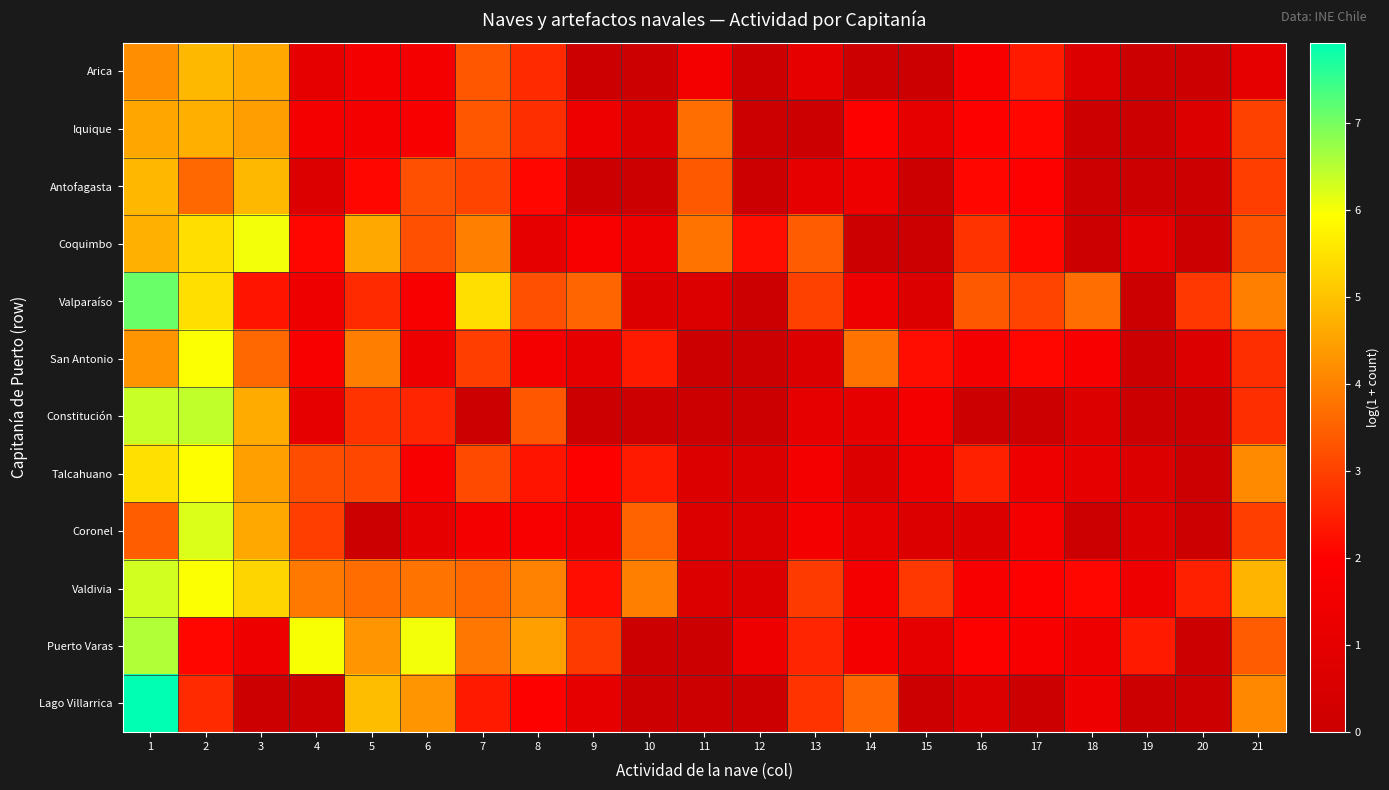

Between 6 and 7, which is larger?

7